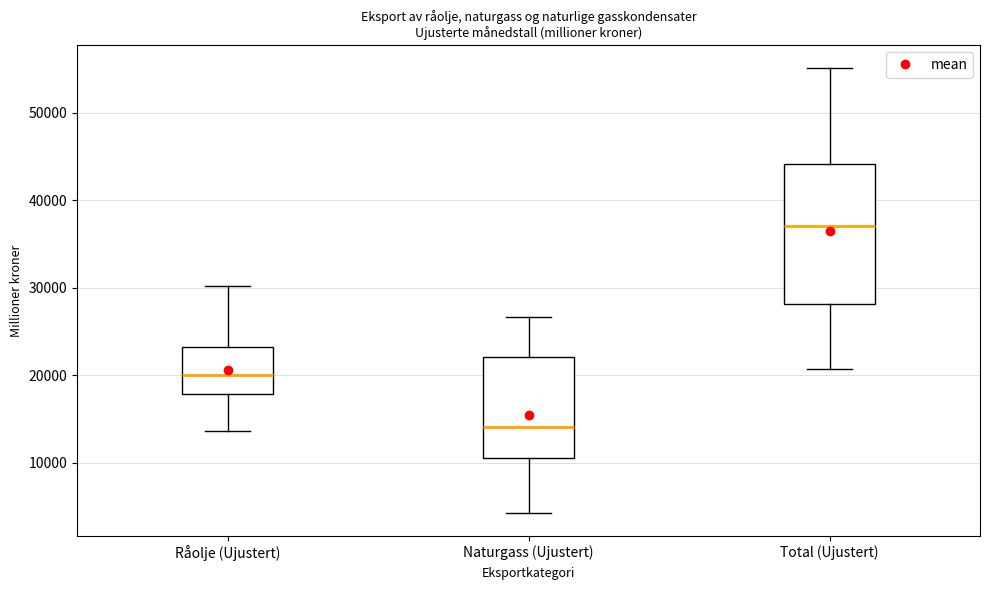

Reading left to right, transcribe this box plot: for each box, give where its median line is, the range the box spans, and where its two whiskers end, as read against the y-axis. The values are not printed on the chart, so give them approximately, as read against the axis.

Råolje (Ujustert): median 20000, box 18000 to 23000, whiskers 14000 to 30000
Naturgass (Ujustert): median 14000, box 11000 to 22000, whiskers 4000 to 27000
Total (Ujustert): median 37000, box 28000 to 44000, whiskers 21000 to 55000